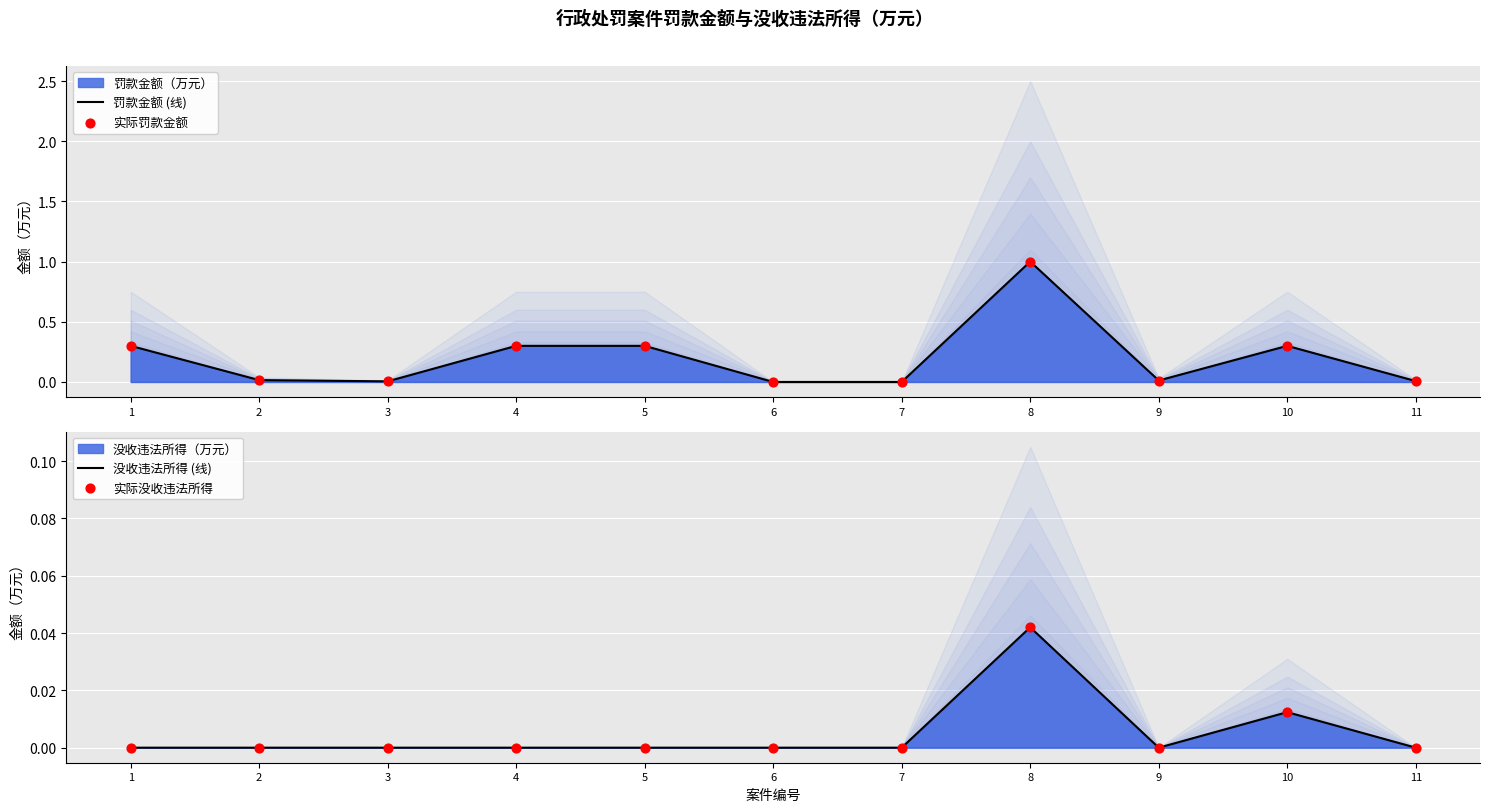

Which series contains the lowest Y value?

罚款金额 (线)